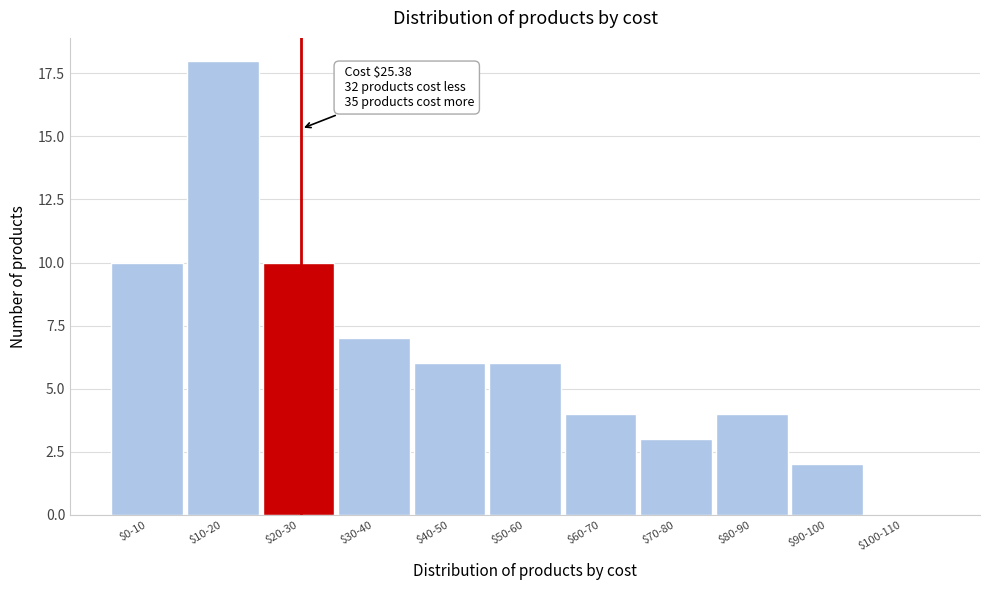

The value at $80-90 is 4. True or false?

True